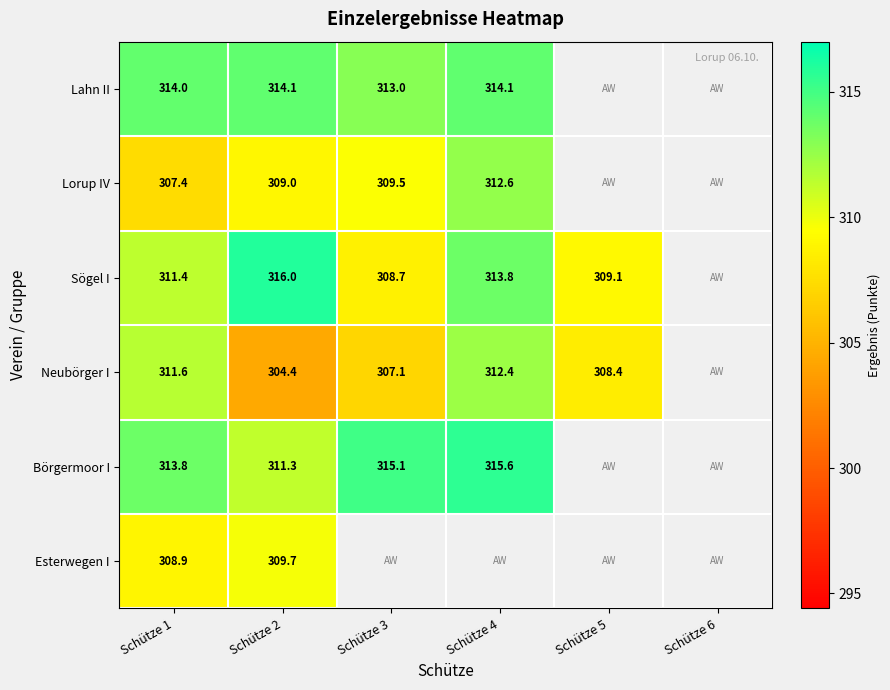

Which label corresponds to the smallest value in the chart?

Schütze 2